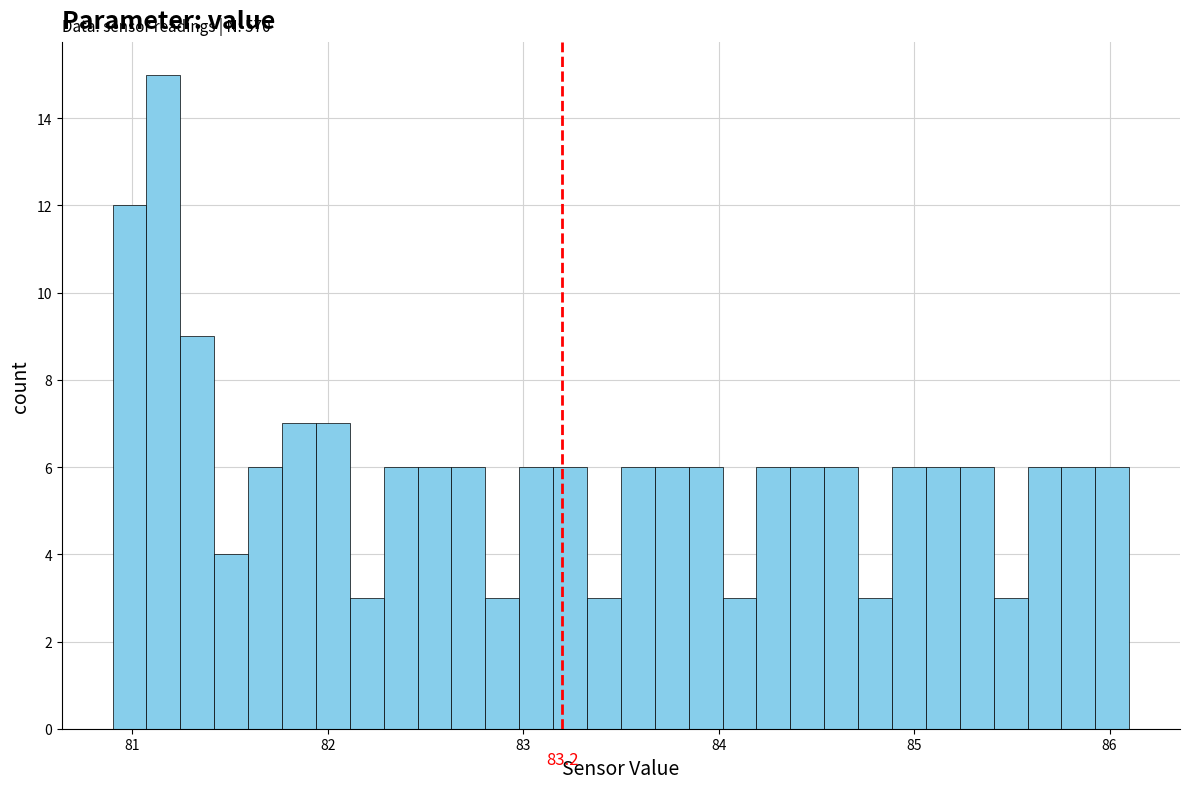

Around what value on the x-axis is the tallest bar? Give the approximate position of its centre, as read against the axis.

81.2